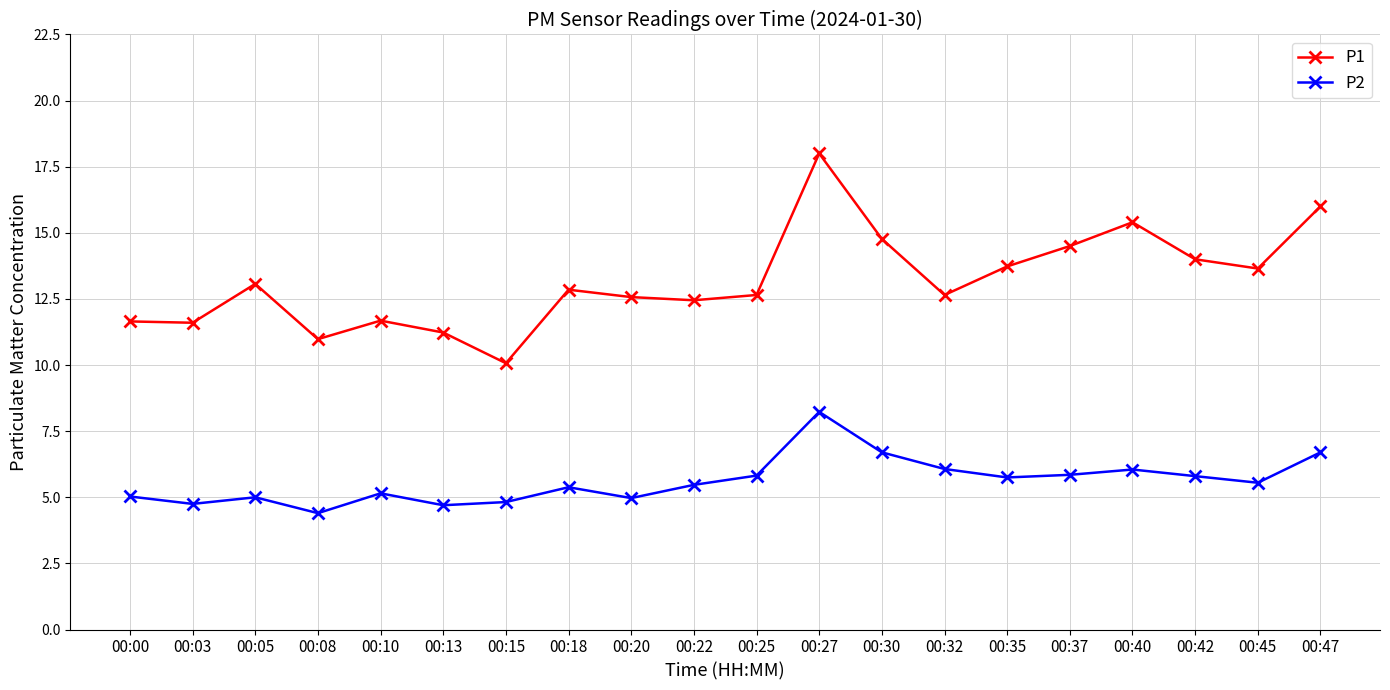

Does the chart display data point markers on the line(s)?

Yes